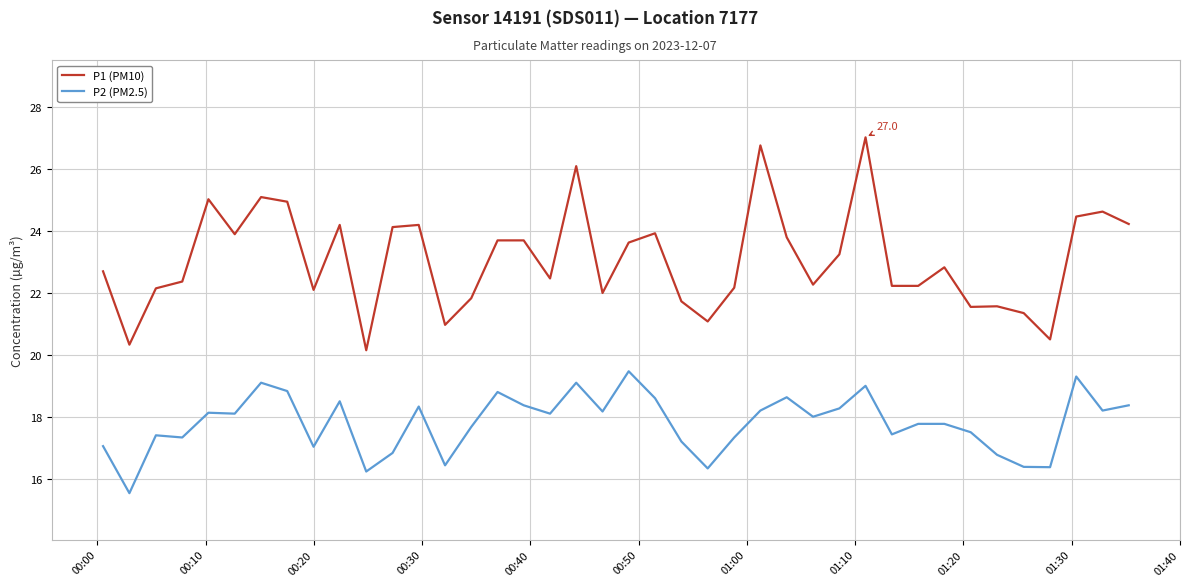

Rank the series by their maximum value, from lowest to highest.

P2 (PM2.5), P1 (PM10)